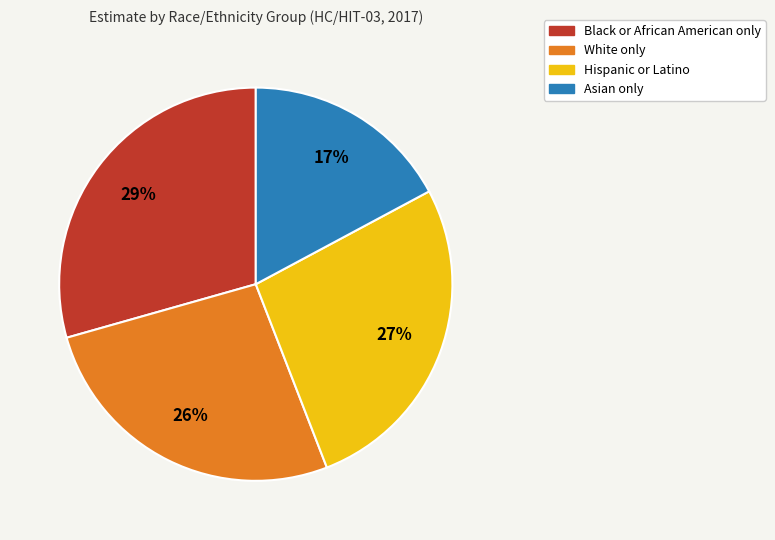

How many slices are in this pie chart?

4